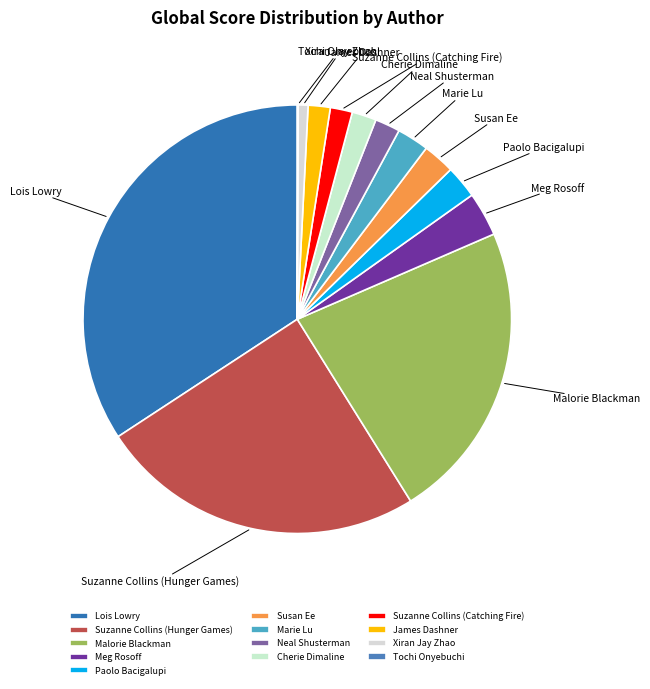

Which has a higher value, Suzanne Collins (Catching Fire) or Paolo Bacigalupi?

Paolo Bacigalupi